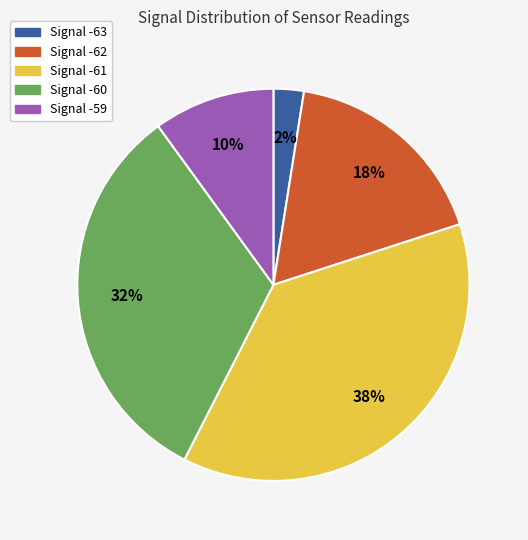

Is there any slice that represents more than half of the pie?

No